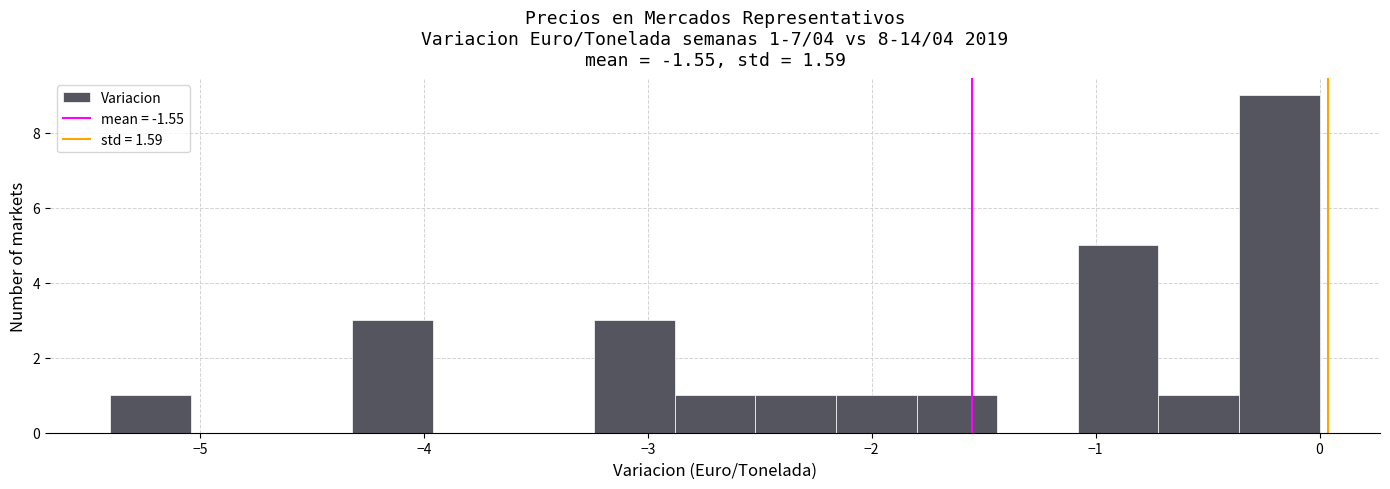

Around what value on the x-axis is the tallest bar? Give the approximate position of its centre, as read against the axis.

-0.2